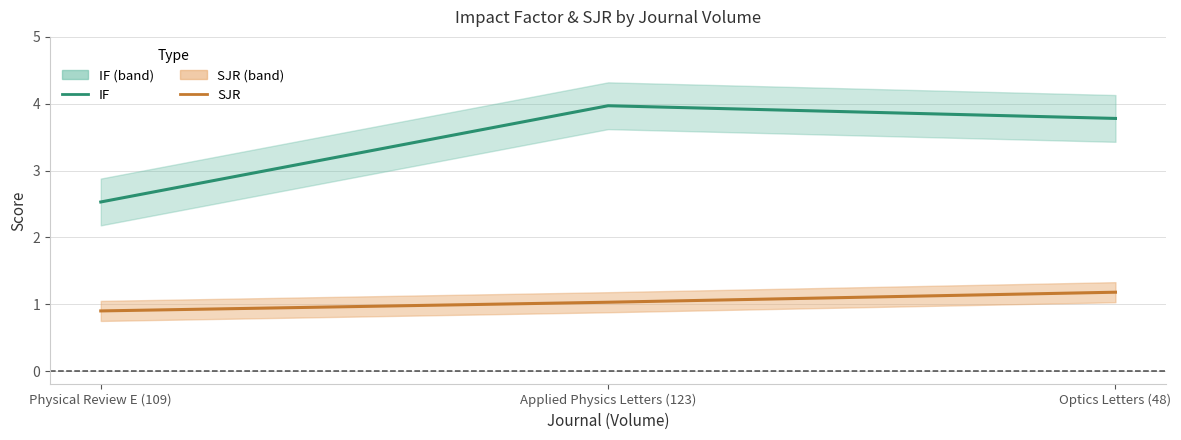

The value of IF at Applied Physics Letters (123) is 5.9. True or false?

False